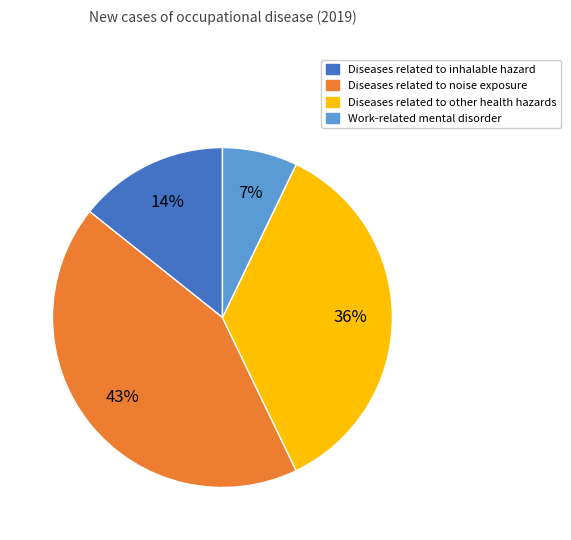

Rank the categories by value from lowest to highest.

Work-related mental disorder, Diseases related to inhalable hazard, Diseases related to other health hazards, Diseases related to noise exposure